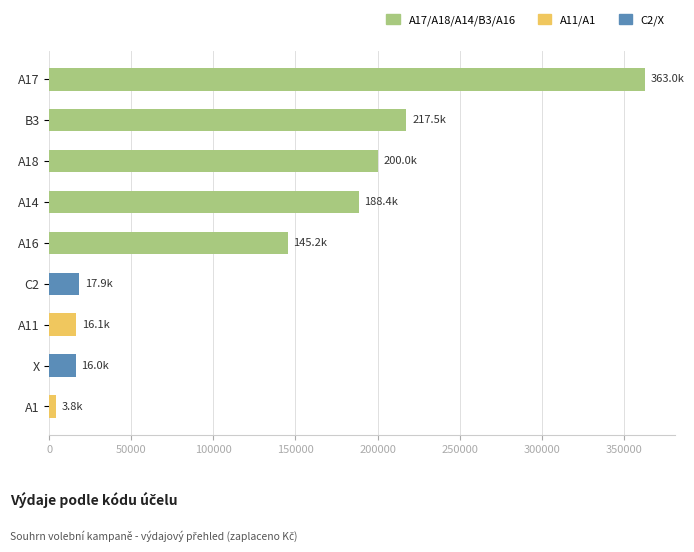

How many bars are there in total?

9